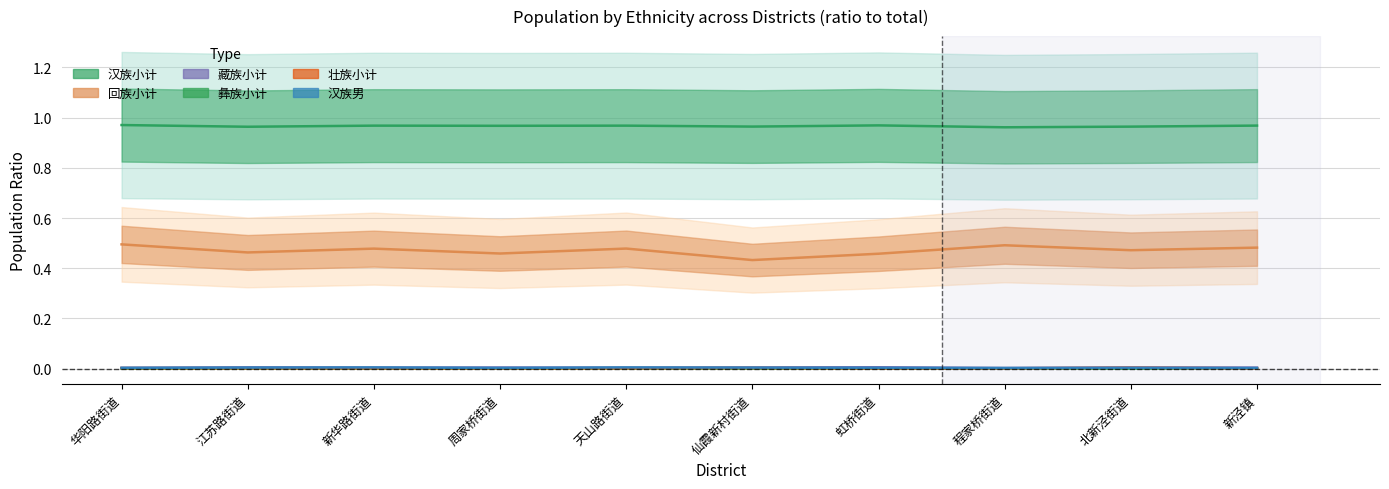

Does the chart display data point markers on the line(s)?

No